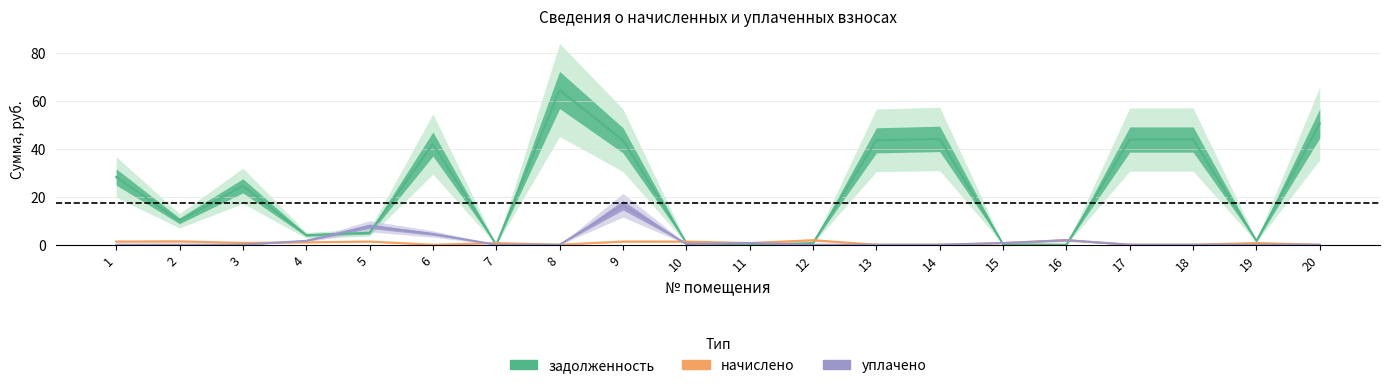

At which label is задолженность closest to 32?

1